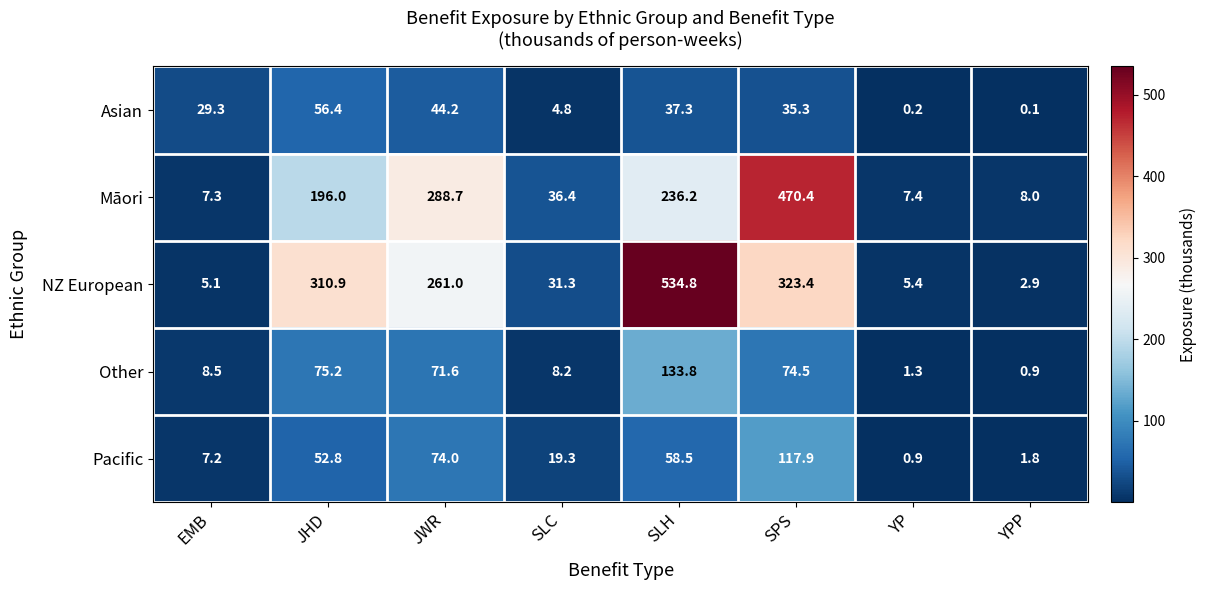

What is the difference between the highest and lowest values at SPS?

435.1